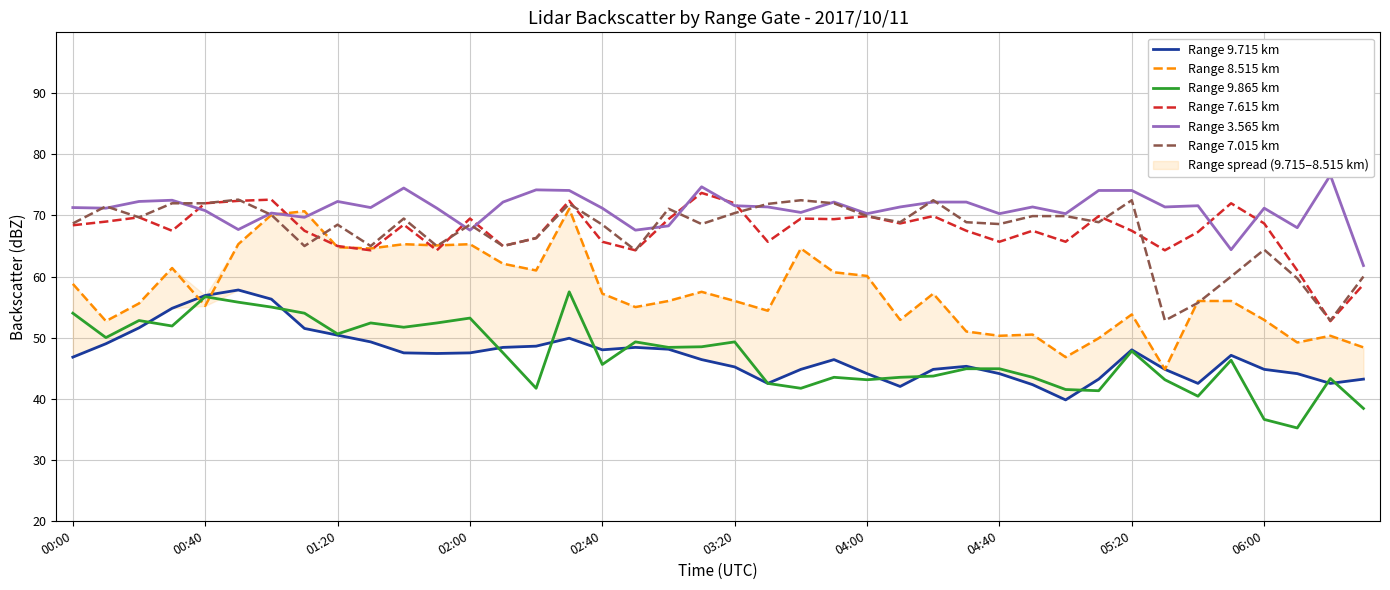

Reading right to left, what are all the values shown in this chart?

Range 9.715 km: 43.2	42.5	44.1	44.8	47.1	42.5	44.8	48.0	43.2	39.8	42.3	44.1	45.3	44.8	42.0	44.1	46.4	44.8	42.5	45.2	46.4	48.1	48.4	48.0	49.9	48.6	48.4	47.5	47.4	47.5	49.3	50.4	51.5	56.3	57.8	56.9	54.8	51.6	49.0	46.8
Range 8.515 km: 48.4	50.3	49.2	52.9	56.0	56.0	44.8	53.8	49.9	46.8	50.5	50.3	51.0	57.2	52.9	60.1	60.7	64.6	54.4	56.0	57.5	56.0	55.0	57.2	71.1	61.0	62.1	65.3	65.1	65.3	64.6	64.8	70.7	70.1	65.3	55.2	61.4	55.6	52.7	58.8
Range 9.865 km: 38.4	43.3	35.2	36.6	46.3	40.4	43.1	47.8	41.3	41.5	43.5	44.9	44.9	43.7	43.5	43.1	43.5	41.7	42.5	49.3	48.5	48.4	49.3	45.6	57.5	41.7	47.5	53.2	52.4	51.7	52.4	50.6	54.0	55.0	55.8	56.7	51.9	52.8	50.0	54.0
Range 7.615 km: 58.7	52.7	61.0	68.7	72.0	67.3	64.3	67.5	69.9	65.7	67.5	65.7	67.5	69.9	68.7	69.9	69.4	69.5	65.7	72.0	73.7	69.4	64.3	65.7	72.4	66.3	65.0	69.5	64.3	68.5	64.3	65.0	67.5	72.6	72.4	72.0	67.5	69.7	69.0	68.4
Range 3.565 km: 61.8	76.6	68.0	71.2	64.4	71.6	71.4	74.1	74.1	70.3	71.4	70.3	72.2	72.2	71.4	70.3	72.2	70.5	71.4	71.6	74.7	68.3	67.6	71.2	74.1	74.2	72.2	67.6	71.2	74.5	71.3	72.3	69.7	70.4	67.7	70.8	72.5	72.3	71.2	71.3
Range 7.015 km: 60.0	52.8	59.7	64.4	60.0	55.7	52.8	72.5	68.9	69.9	69.9	68.6	68.9	72.5	68.9	69.9	72.0	72.5	71.9	70.4	68.6	71.1	64.3	68.5	71.9	66.3	65.0	68.5	65.0	69.5	65.0	68.5	65.0	70.1	72.6	72.0	72.0	69.7	71.5	68.7